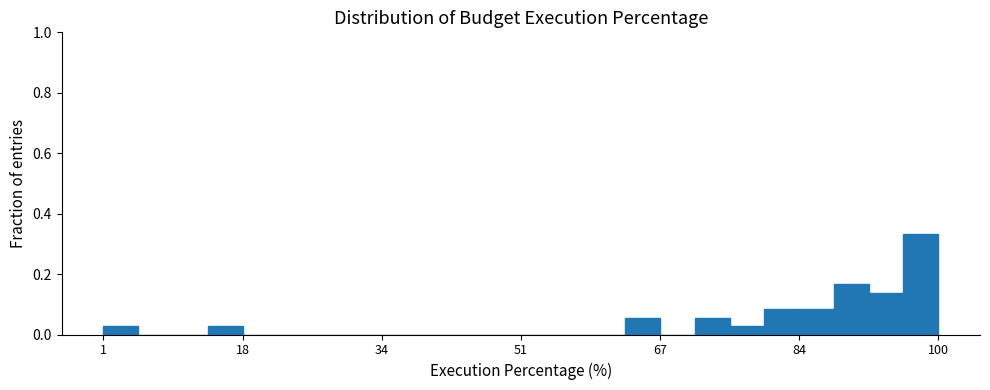

Read against the x-axis, roughly where is the centre of the tallest bar?

98